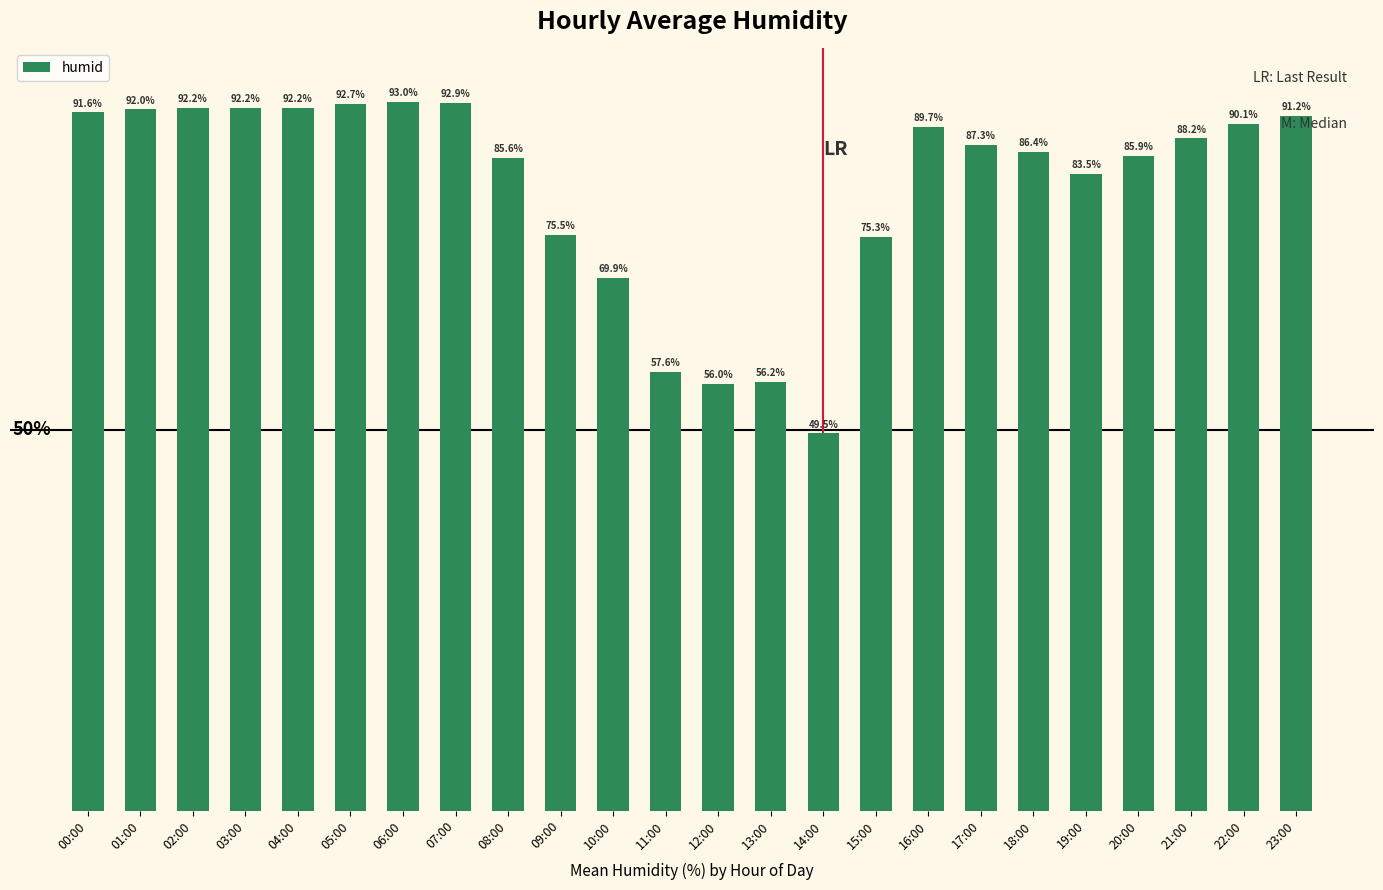

Where is the data nearest to the value 71?

10:00